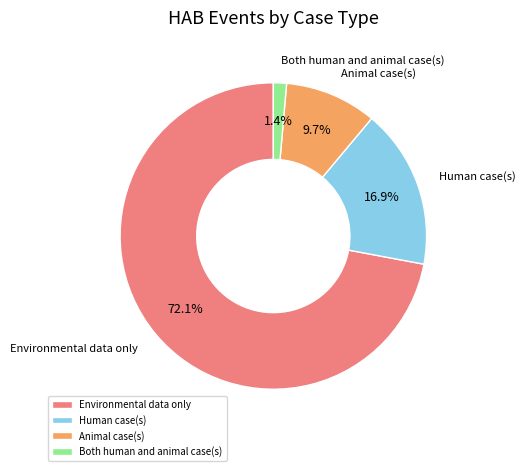

Which slice is the smallest?

Both human and animal case(s)